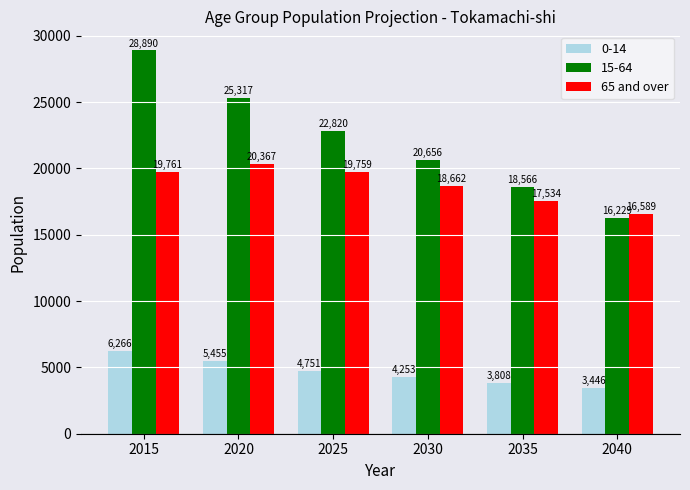

Which label corresponds to the smallest value in the chart?

2040